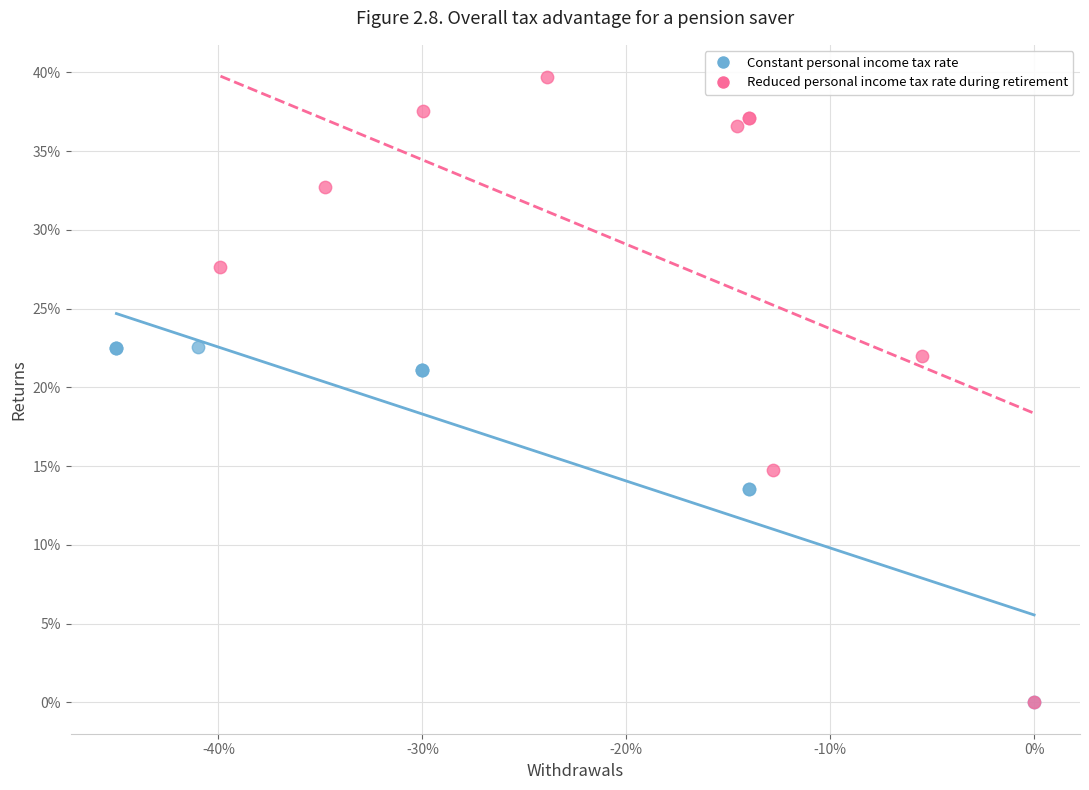

Which series has the widest spread of Y values?

Reduced personal income tax rate during retirement